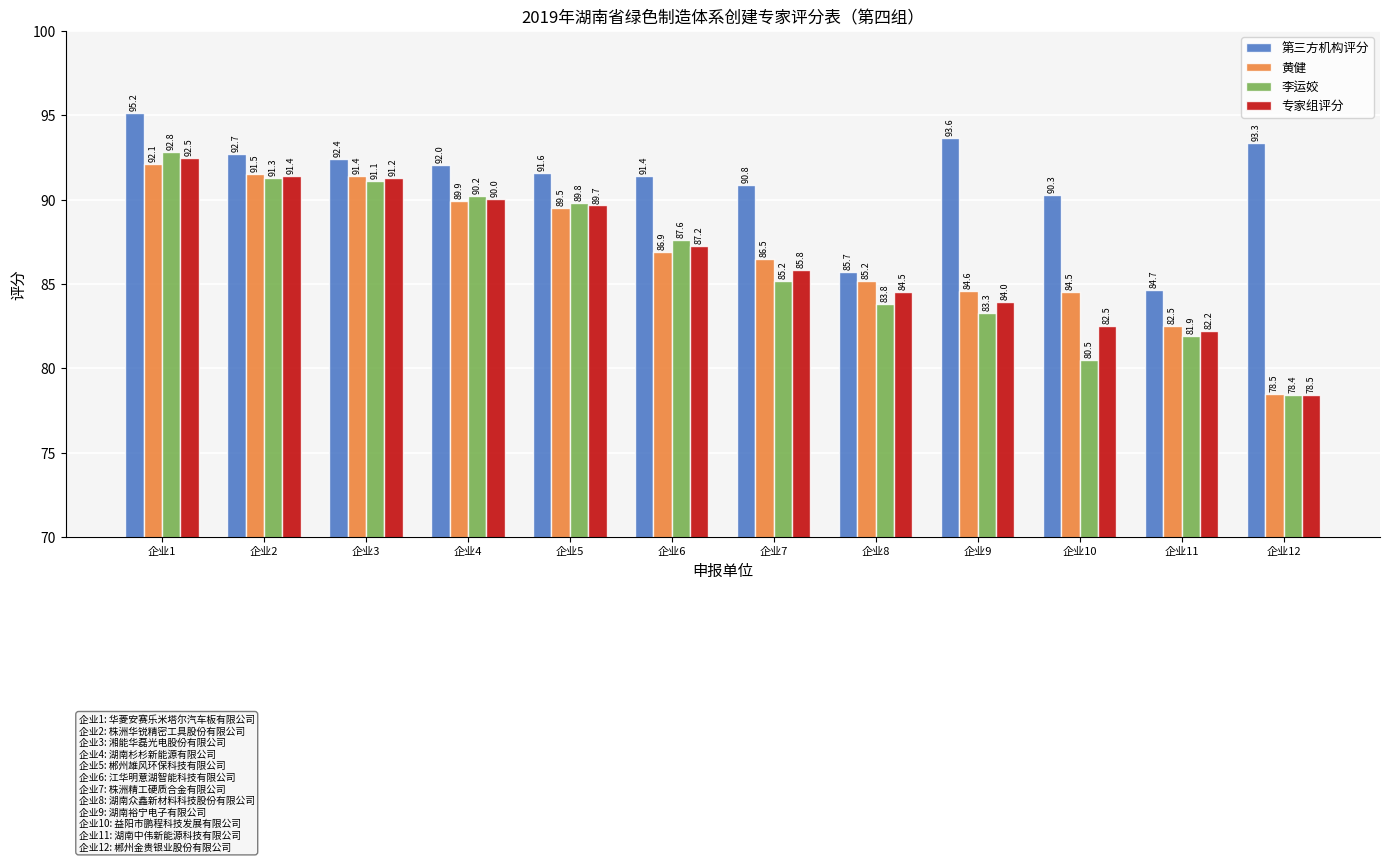

How many values in the 第三方机构评分 series are below 92?

6